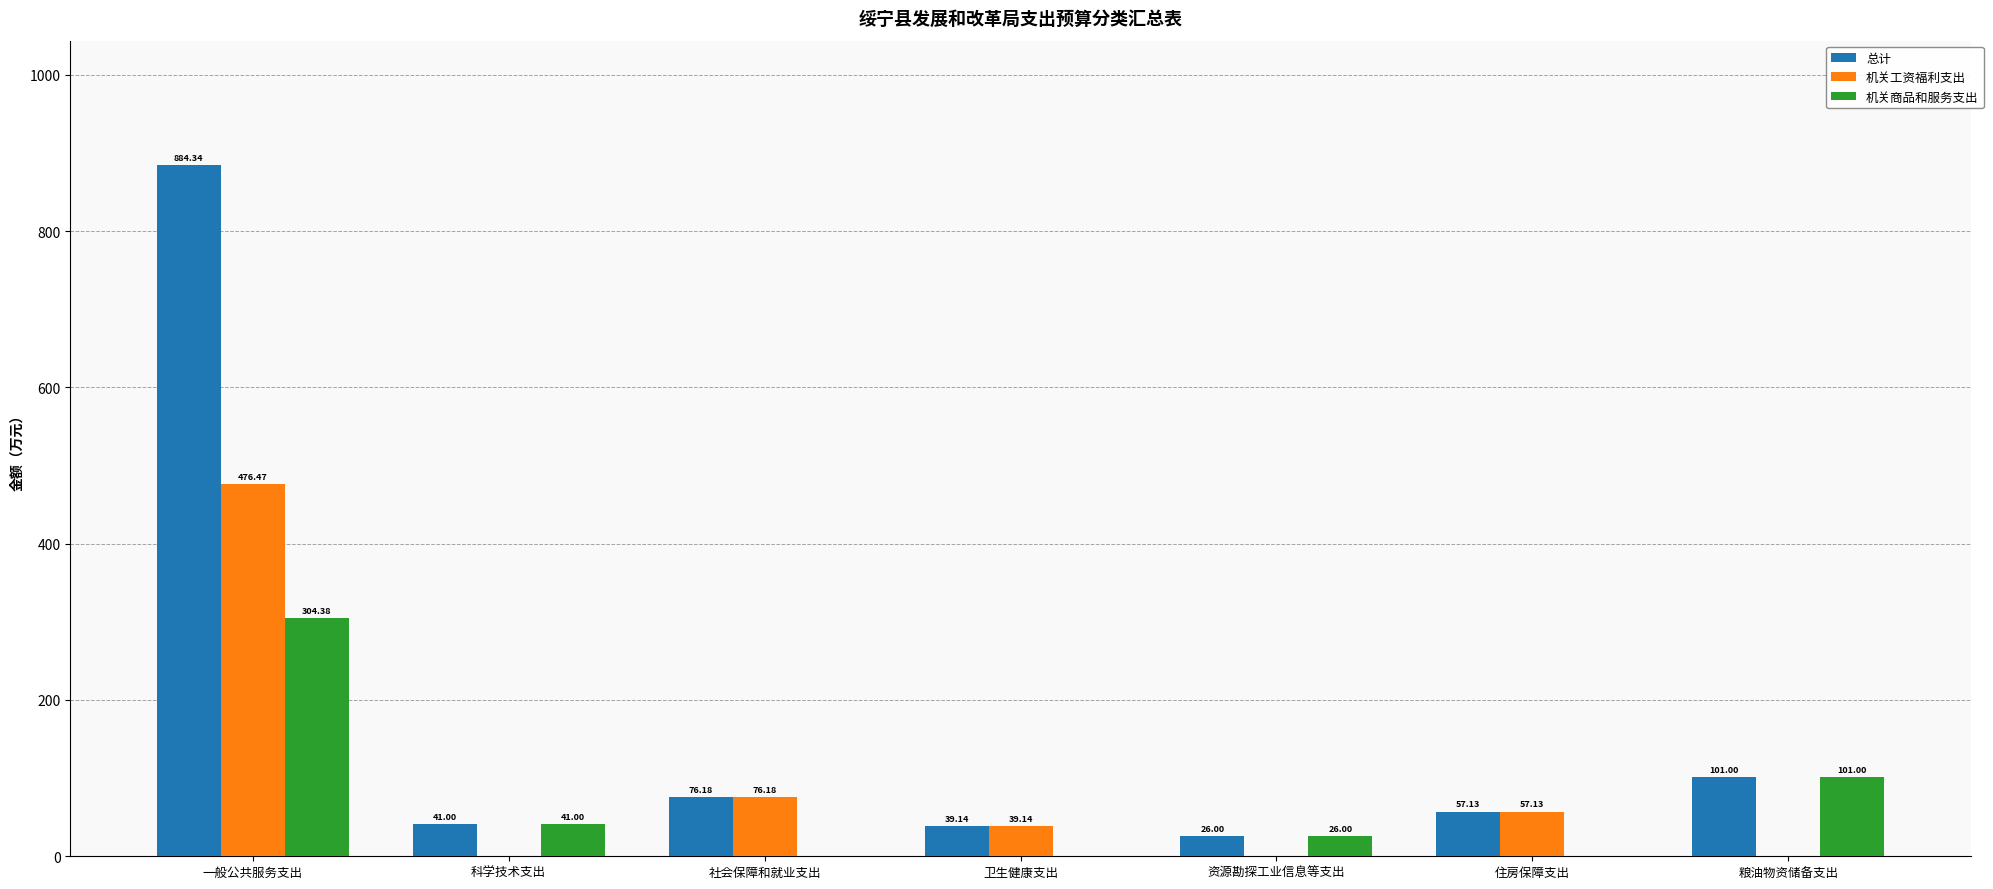

What is the sum of all 机关商品和服务支出 values?

472.4